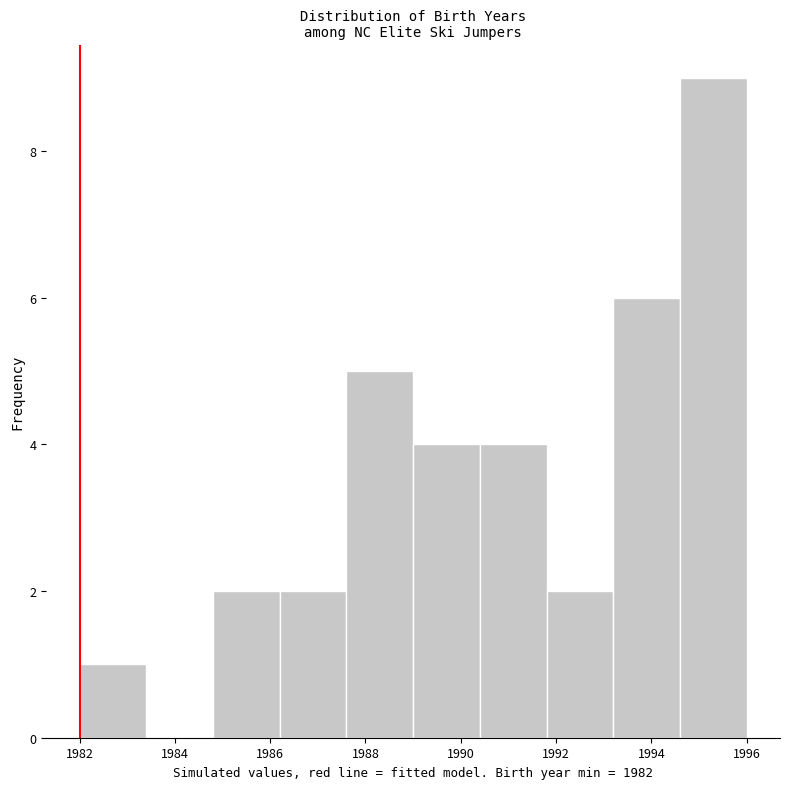

Reading left to right, transcribe this chart: for each bar, give the range it covers on the x-axis and its height. The values are not printed on the chart, so give them approximately, as read against the axis.

1982.0 to 1983.4: 1
1983.4 to 1984.8: 0
1984.8 to 1986.2: 2
1986.2 to 1987.6: 2
1987.6 to 1989.0: 5
1989.0 to 1990.4: 4
1990.4 to 1991.8: 4
1991.8 to 1993.2: 2
1993.2 to 1994.6: 6
1994.6 to 1996.0: 9